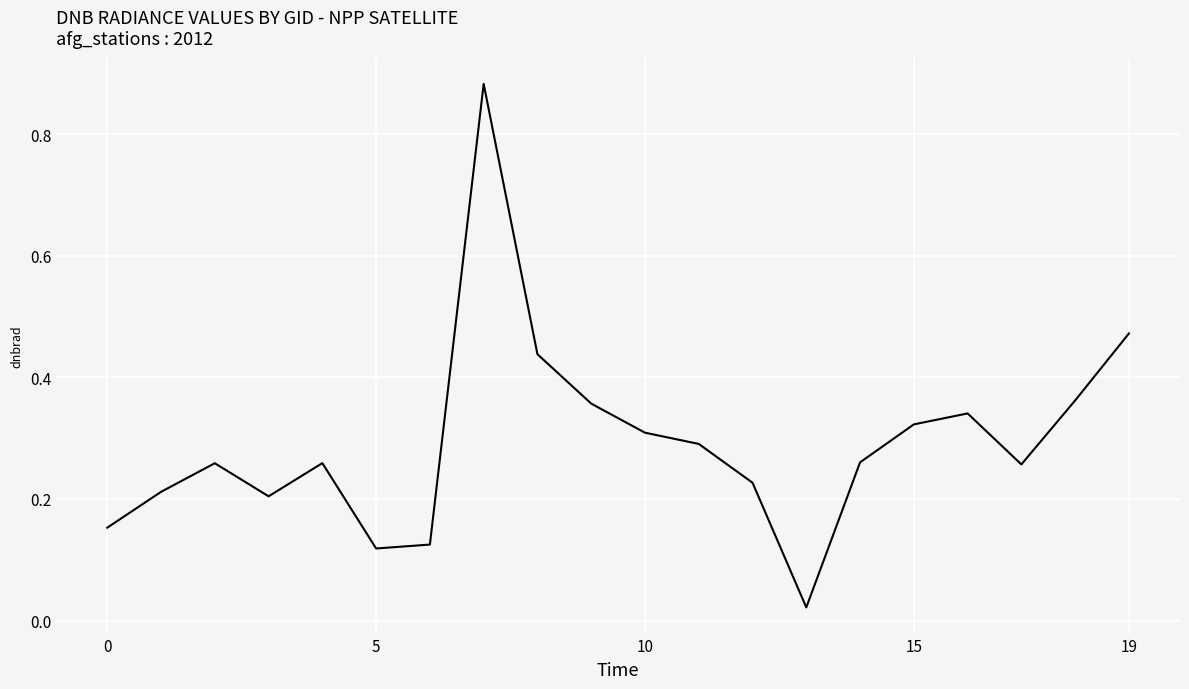

Does the chart have visible grid lines?

Yes